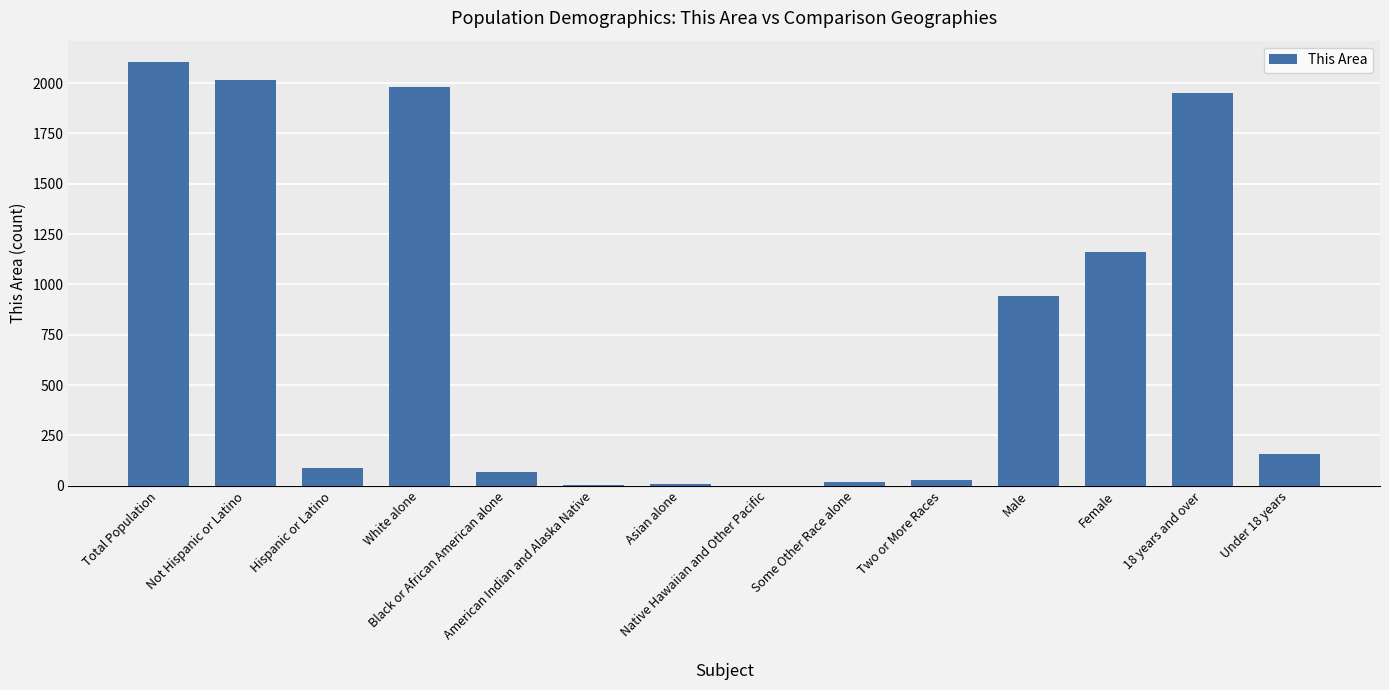

The value at Total Population is 2105. True or false?

True